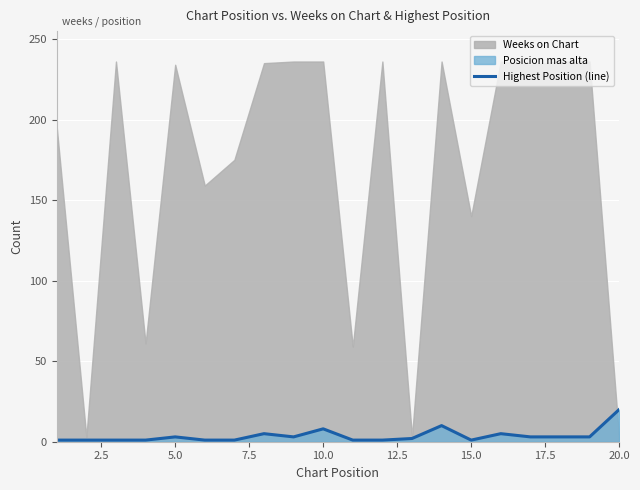

Which category has the highest value in the Highest Position (line) series?

20.0